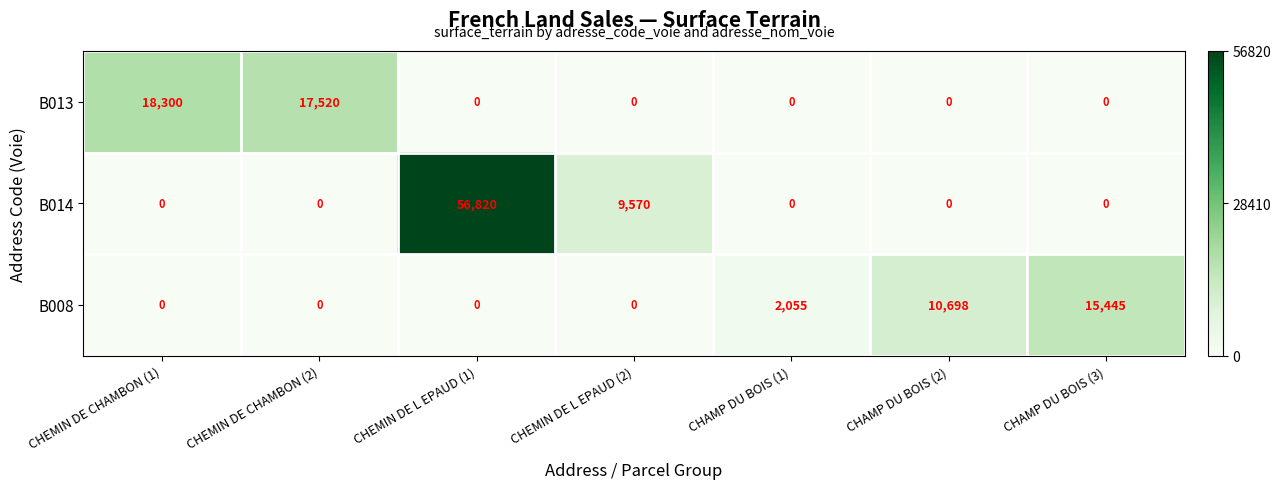

Which series has the largest range (max minus min)?

B014